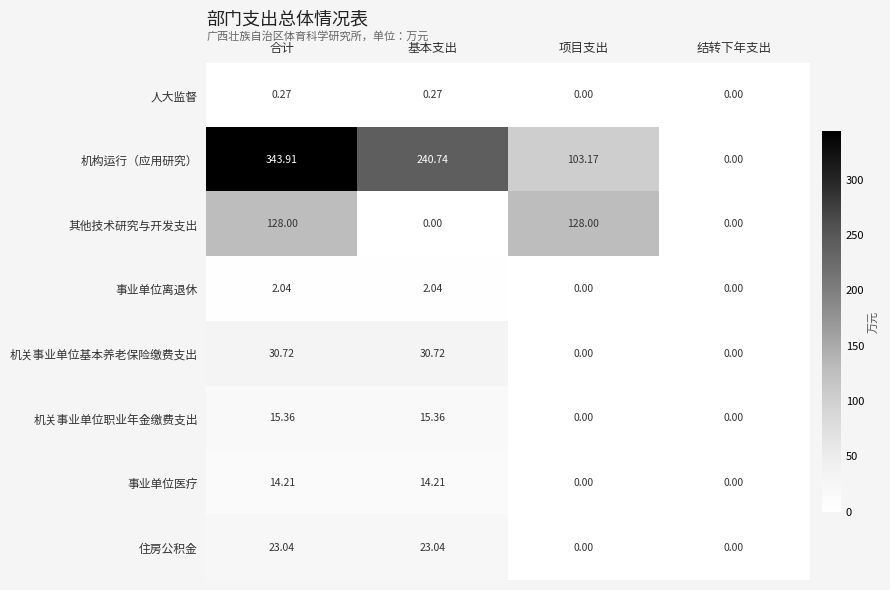

Rank the series by their maximum value, from highest to lowest.

机构运行（应用研究）, 其他技术研究与开发支出, 机关事业单位基本养老保险缴费支出, 住房公积金, 机关事业单位职业年金缴费支出, 事业单位医疗, 事业单位离退休, 人大监督